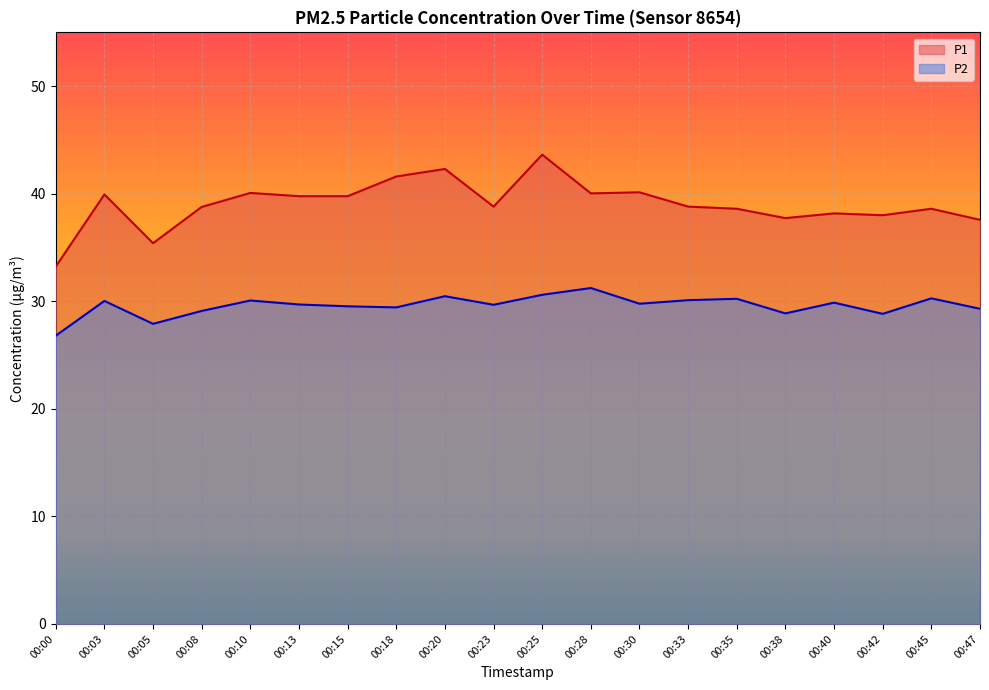

Which series changed the most between 00:18 and 00:25?

P1